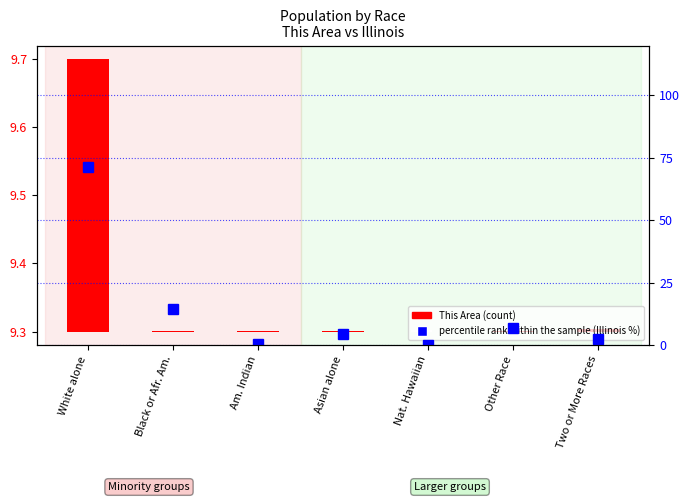

Count the number of data series in this chart.

2